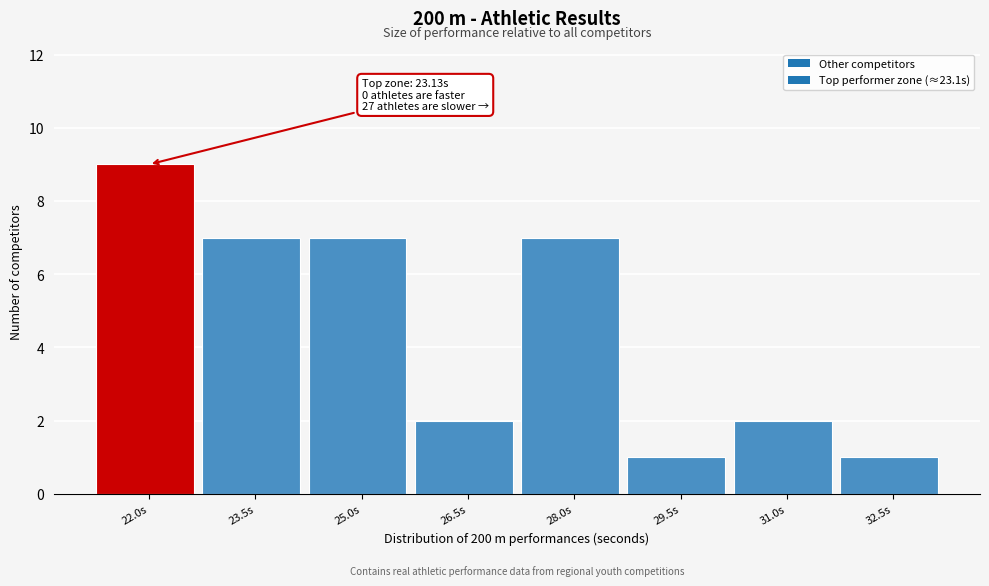

Reading left to right, list all the values displayed in this chart.

22.0s=9	23.5s=7	25.0s=7	26.5s=2	28.0s=7	29.5s=1	31.0s=2	32.5s=1